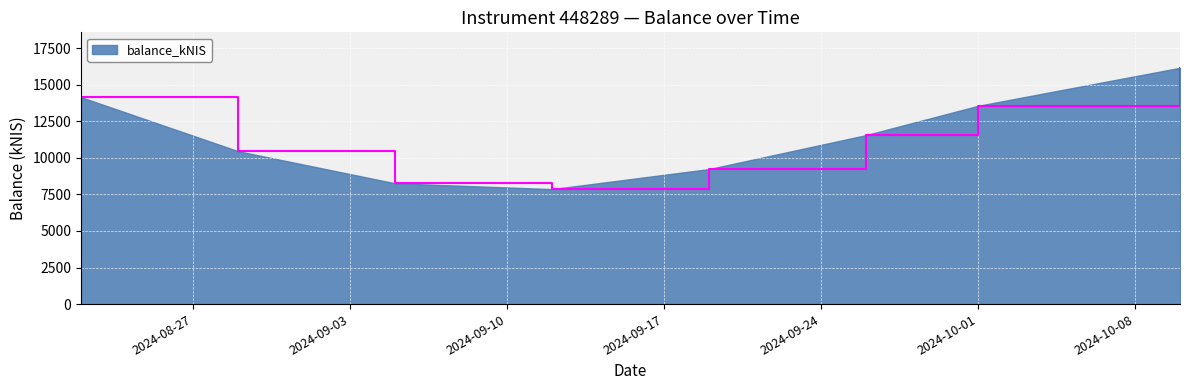

What is the minimum value shown in the chart?

7860.1